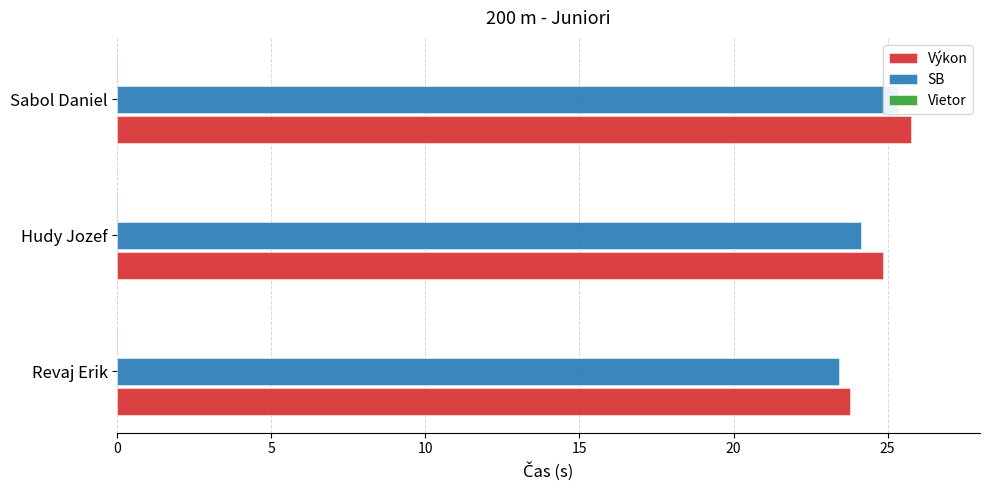

What are all the series names shown in the legend?

Výkon, SB, Vietor